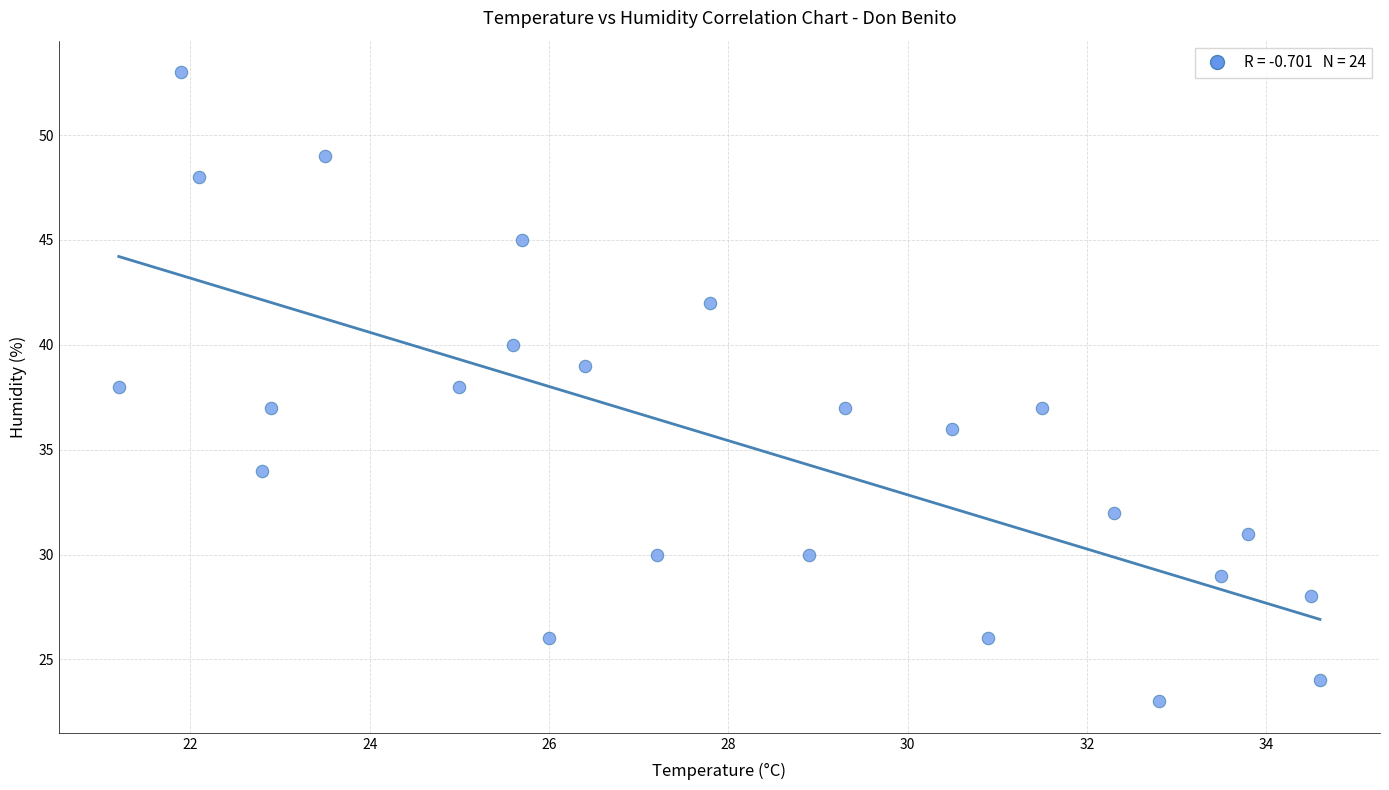

What is the range of Y values (max minus min)?

30